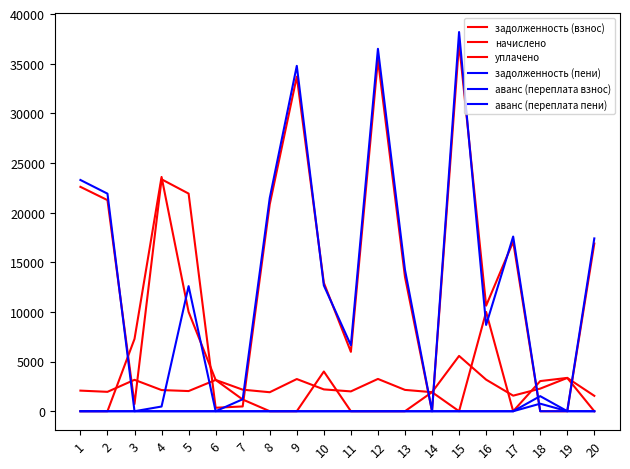

Rank the series at 16 from highest to lowest value.

задолженность (взнос), уплачено, задолженность (пени), начислено, аванс (переплата взнос), аванс (переплата пени)